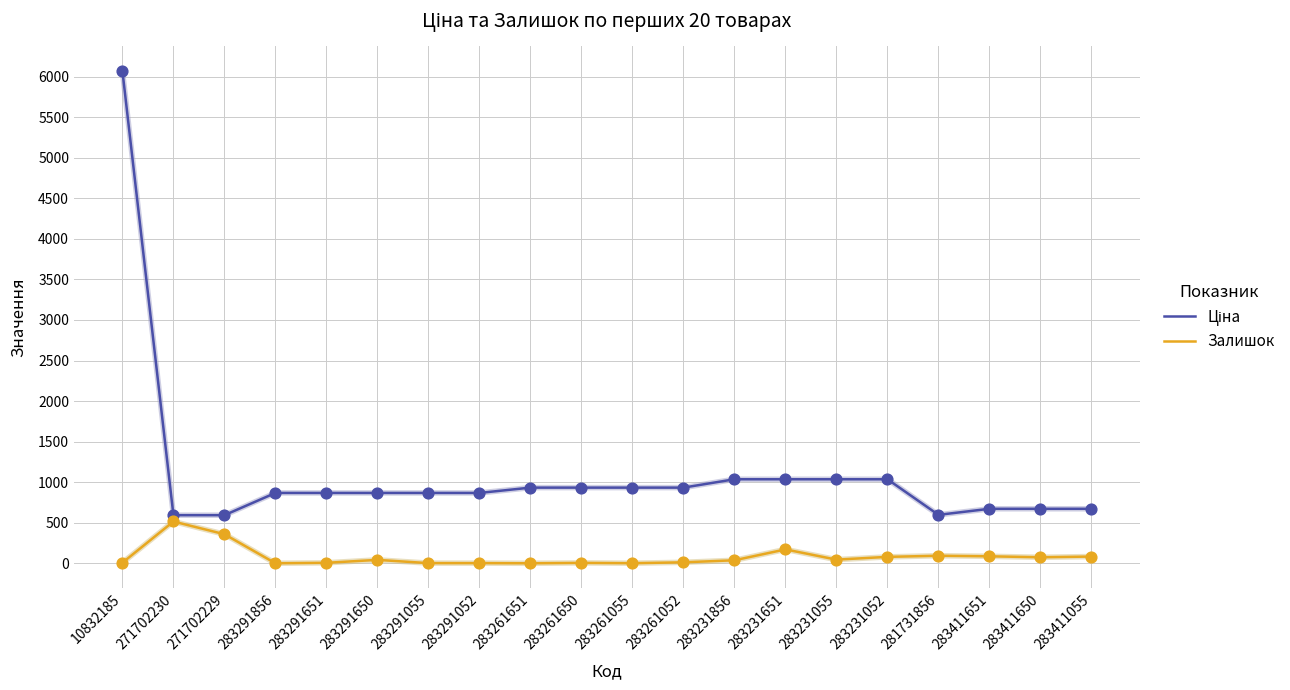

What is the total value across all series at 271702229?

952.8